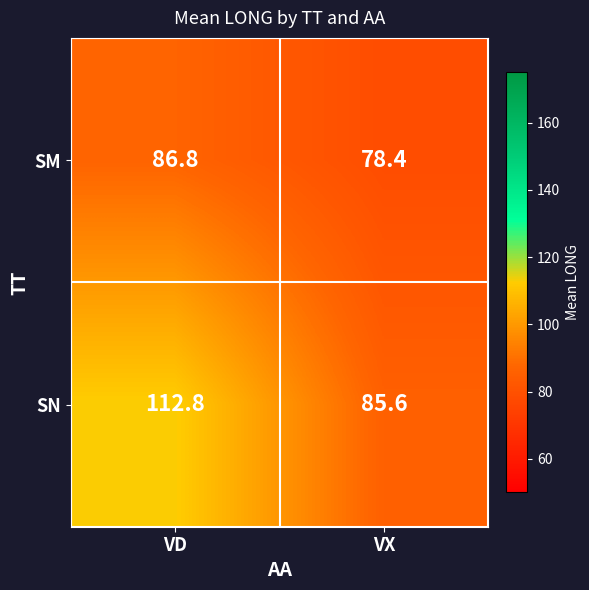

Between VD and VX, which series saw the biggest shift?

SN